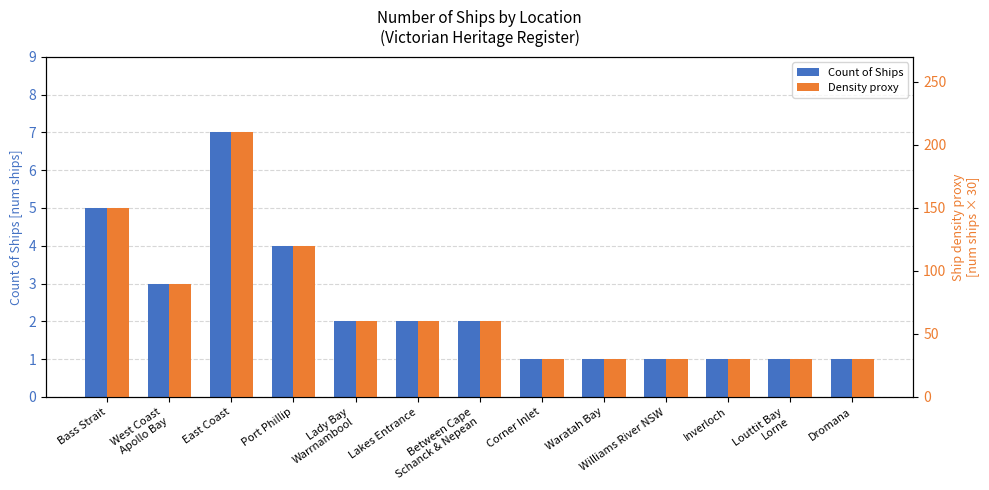

Reading right to left, what are all the values shown in this chart?

Count of Ships: Dromana=1	Louttit Bay
Lorne=1	Inverloch=1	Williams River NSW=1	Waratah Bay=1	Corner Inlet=1	Between Cape
Schanck & Nepean=2	Lakes Entrance=2	Lady Bay
Warrnambool=2	Port Phillip=4	East Coast=7	West Coast
Apollo Bay=3	Bass Strait=5
Density proxy: Dromana=30	Louttit Bay
Lorne=30	Inverloch=30	Williams River NSW=30	Waratah Bay=30	Corner Inlet=30	Between Cape
Schanck & Nepean=60	Lakes Entrance=60	Lady Bay
Warrnambool=60	Port Phillip=120	East Coast=210	West Coast
Apollo Bay=90	Bass Strait=150